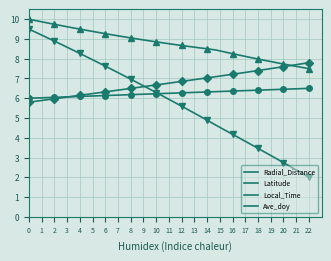

List the series in order of their peak value, lowest first.

Ave_doy, Local_Time, Latitude, Radial_Distance